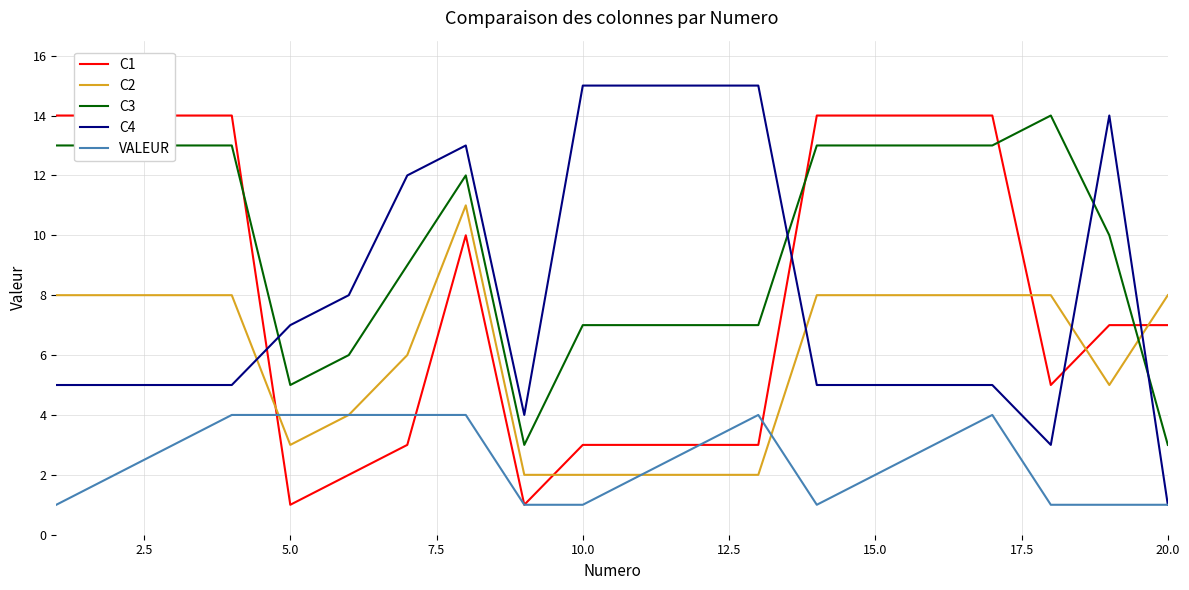

The value of C3 at 10.0 is 11. True or false?

False